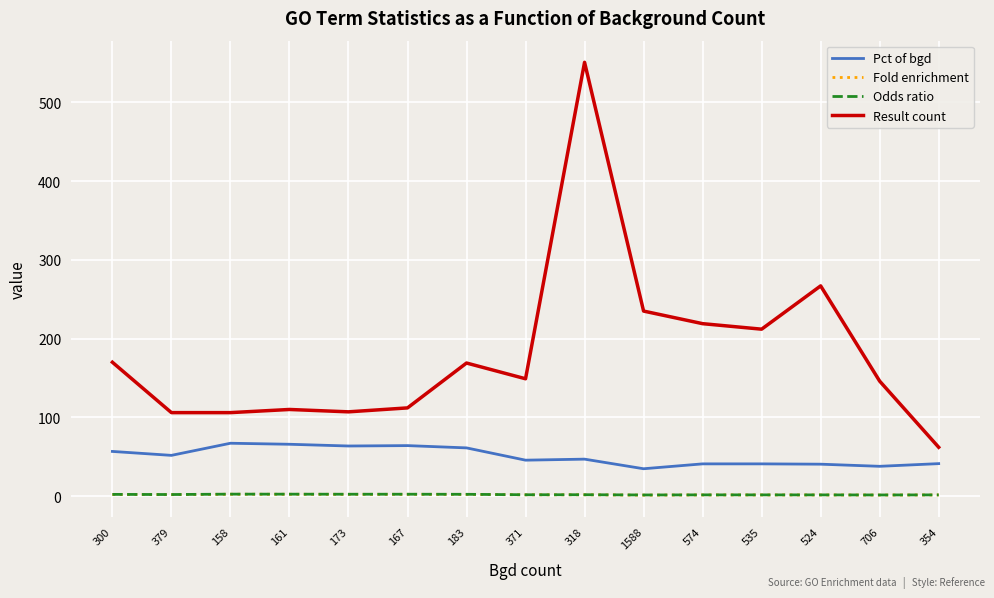

Which series has the largest range (max minus min)?

Result count